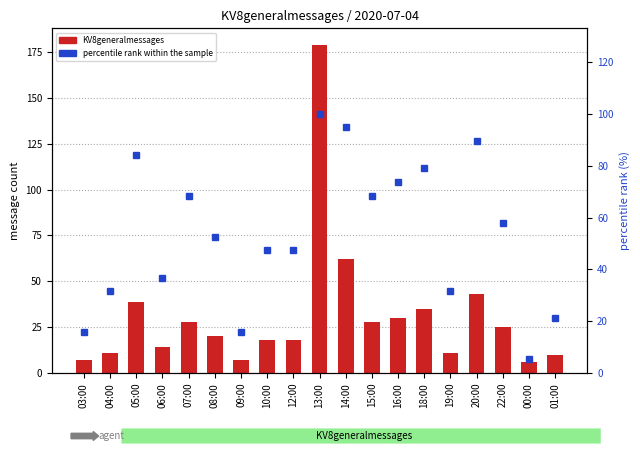

How many groups of bars are there?

19